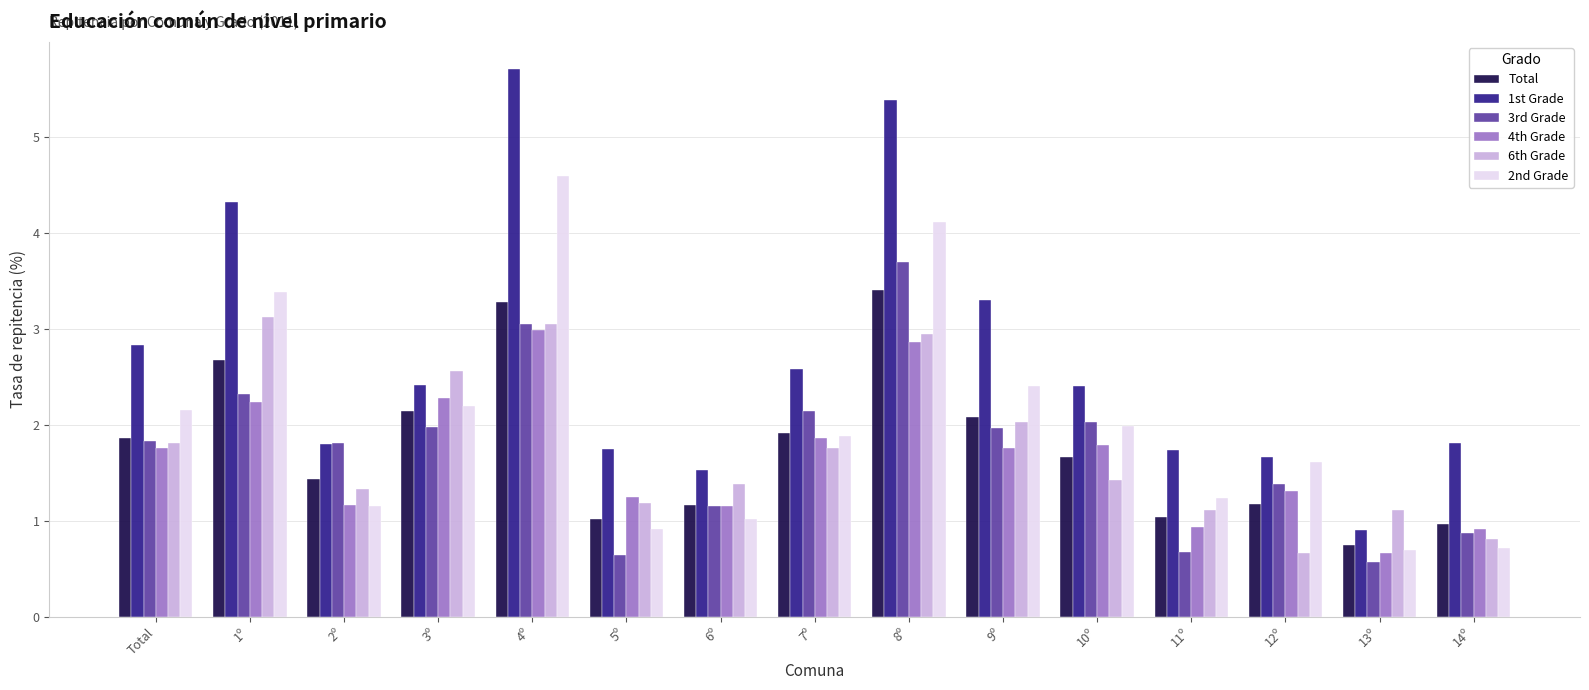

What is the label of the 15th bar from the left?

14º